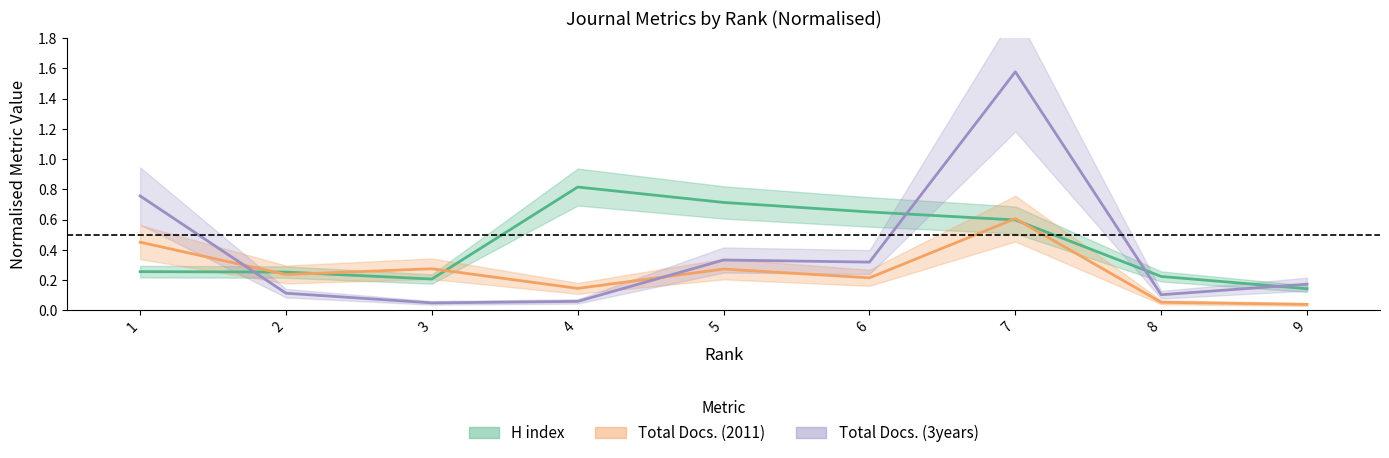

Is the value of H index at 9 greater than the value of Total Docs. (3years) at 2?

Yes